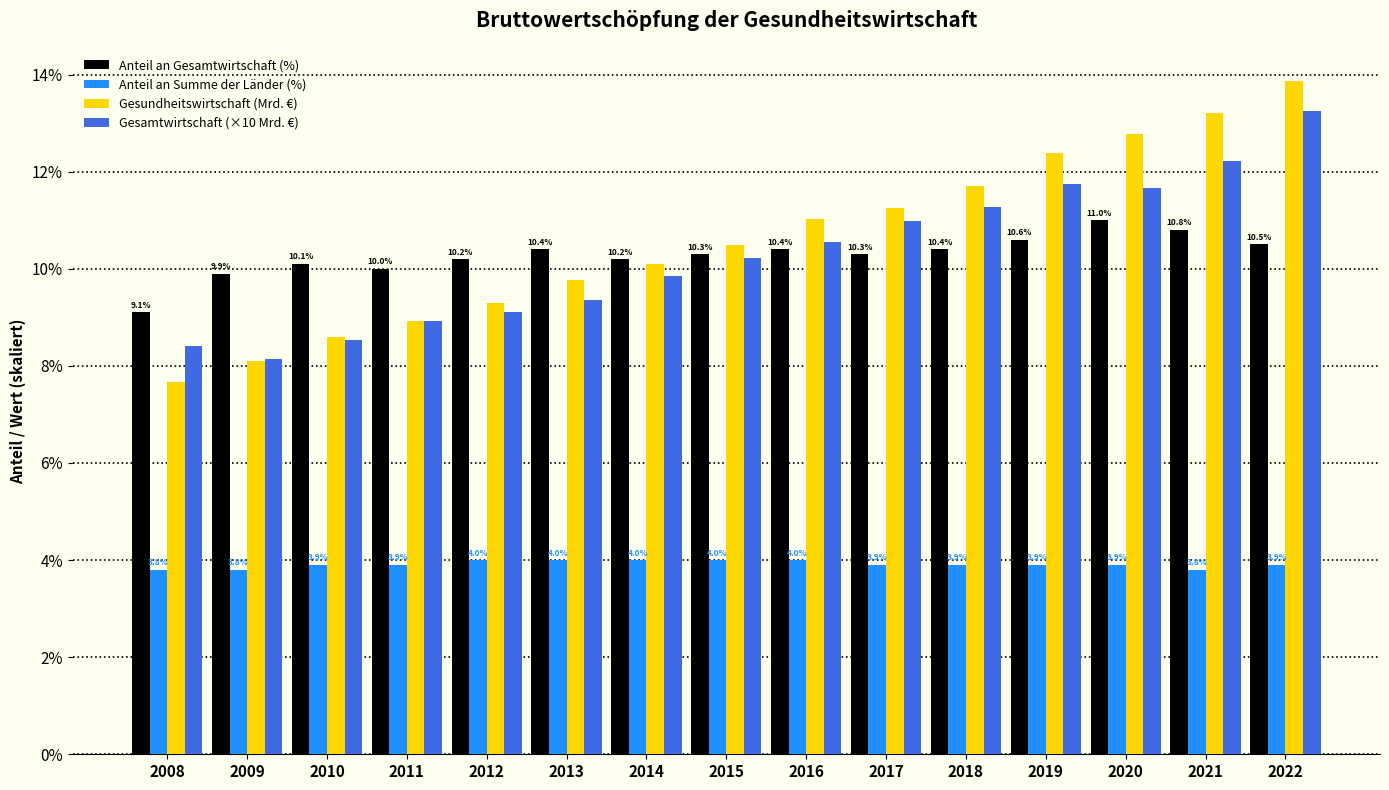

The Anteil an Gesamtwirtschaft (%) series shows 9.1 at 2008. True or false?

True